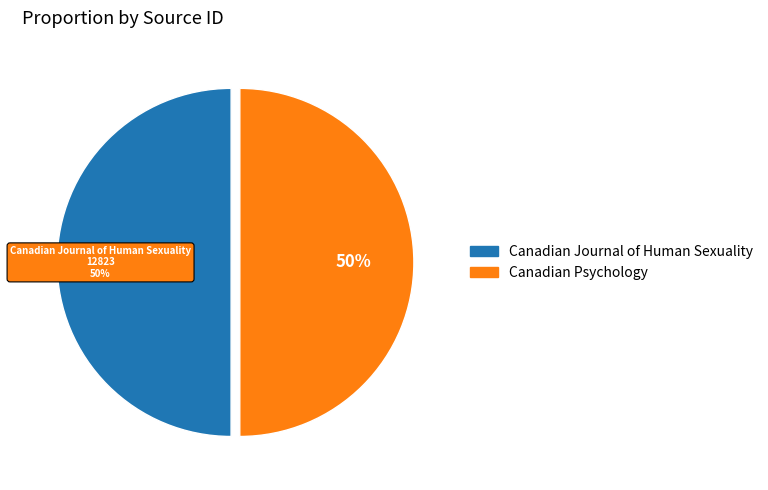

Which has a higher value, Canadian Psychology or Canadian Journal of Human Sexuality?

Canadian Psychology